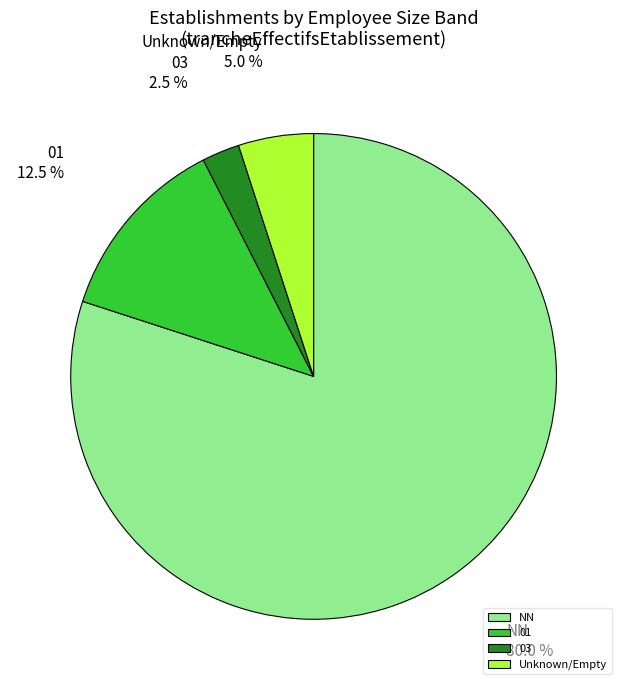

Which category accounts for the majority?

NN